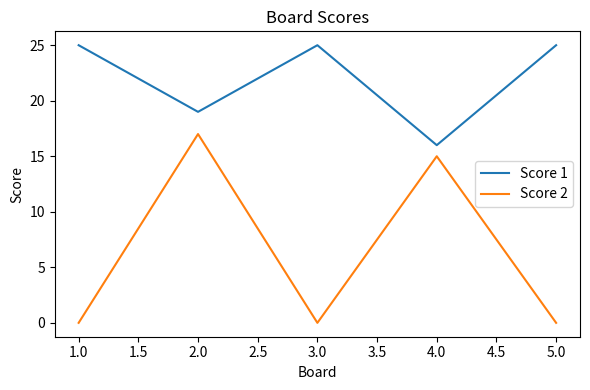

What is the minimum value for Score 1?

16